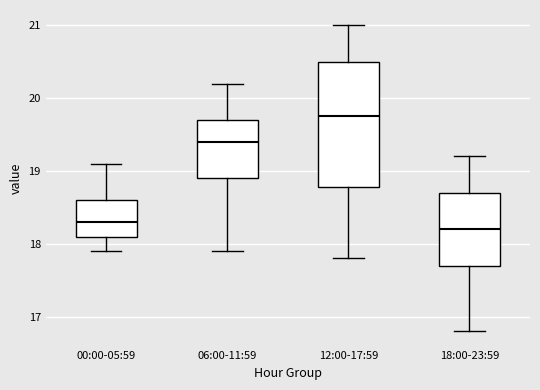

Reading left to right, transcribe this box plot: for each box, give where its median line is, the range the box spans, and where its two whiskers end, as read against the y-axis. The values are not printed on the chart, so give them approximately, as read against the axis.

00:00-05:59: median 18.3, box 18.1 to 18.6, whiskers 17.9 to 19.1
06:00-11:59: median 19.4, box 18.9 to 19.7, whiskers 17.9 to 20.2
12:00-17:59: median 19.8, box 18.8 to 20.5, whiskers 17.8 to 21.0
18:00-23:59: median 18.2, box 17.7 to 18.7, whiskers 16.8 to 19.2